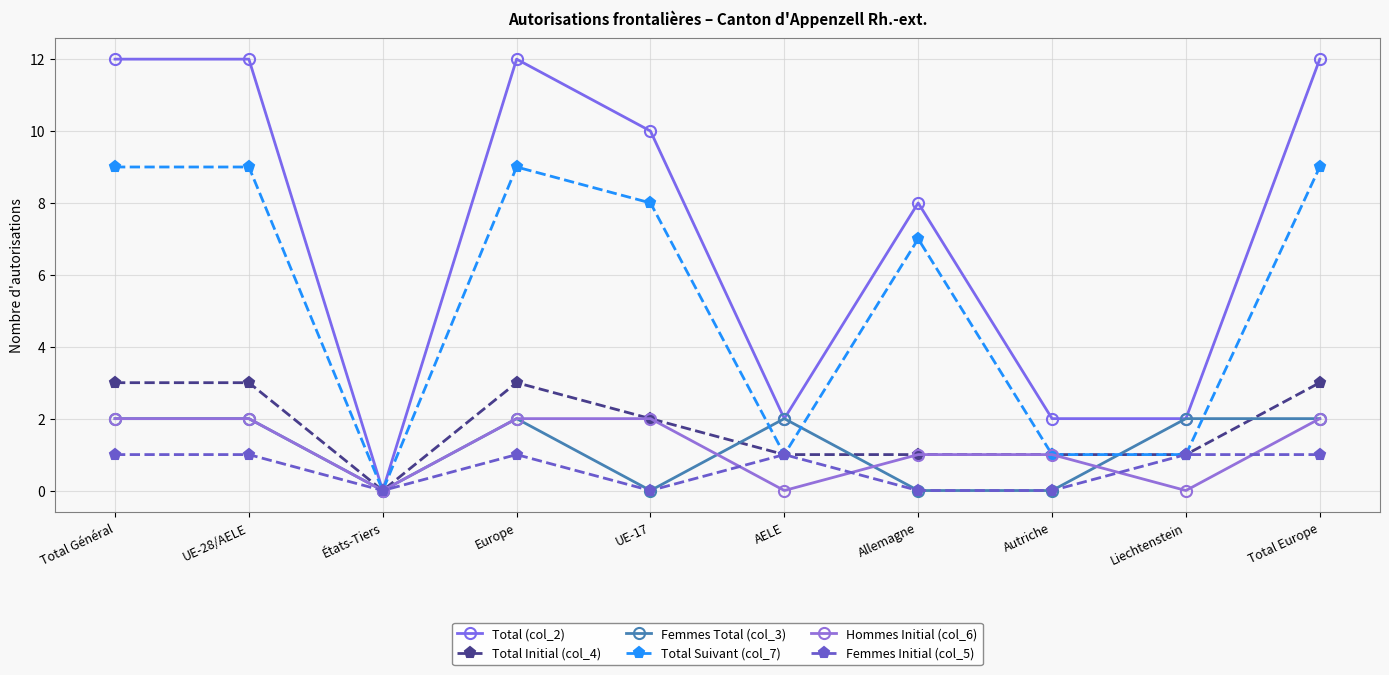

Rank the categories by Femmes Total (col_3) value from lowest to highest.

États-Tiers, UE-17, Allemagne, Autriche, Total Général, UE-28/AELE, Europe, AELE, Liechtenstein, Total Europe